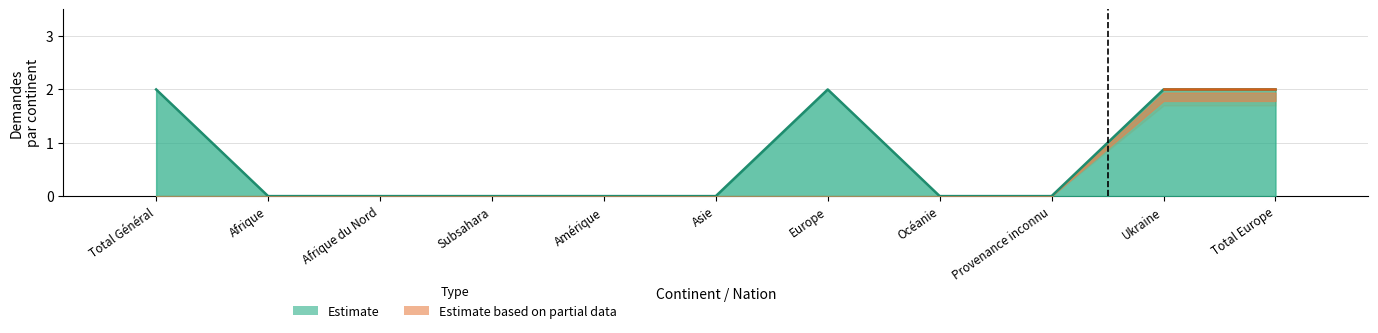

What position from the right is Subsahara?

8